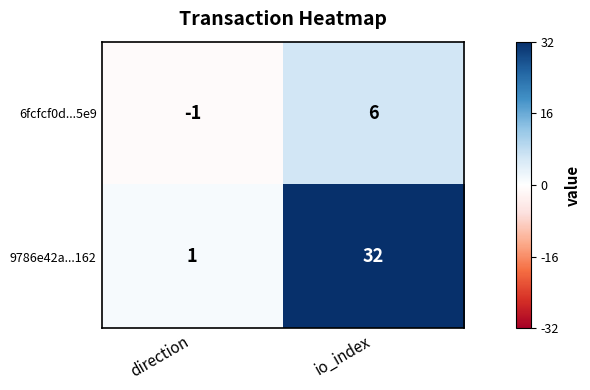

List the series in order of their peak value, highest first.

9786e42a...162, 6fcfcf0d...5e9